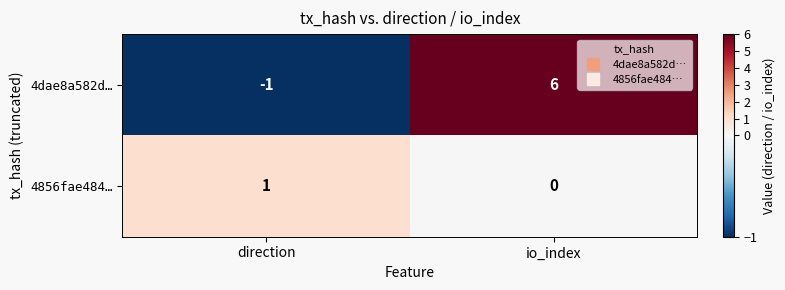

True or false: 4856fae484… has a value of 1 at direction.

True